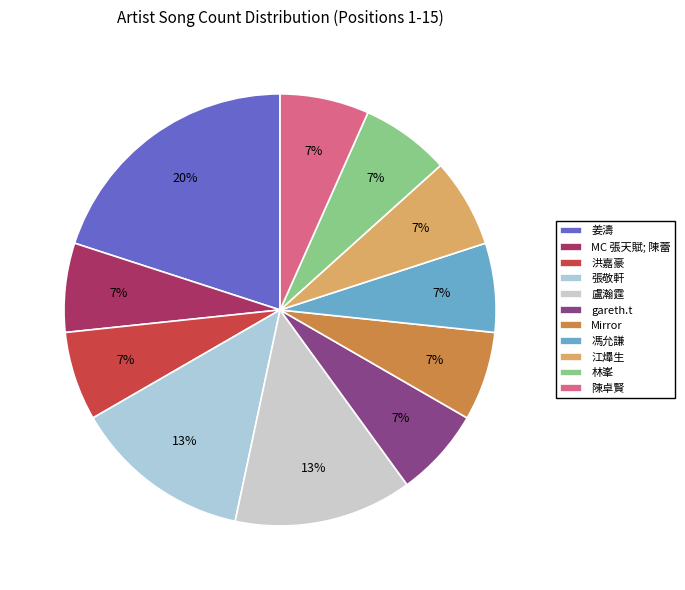

Which has a higher value, 江𤒹生 or gareth.t?

江𤒹生